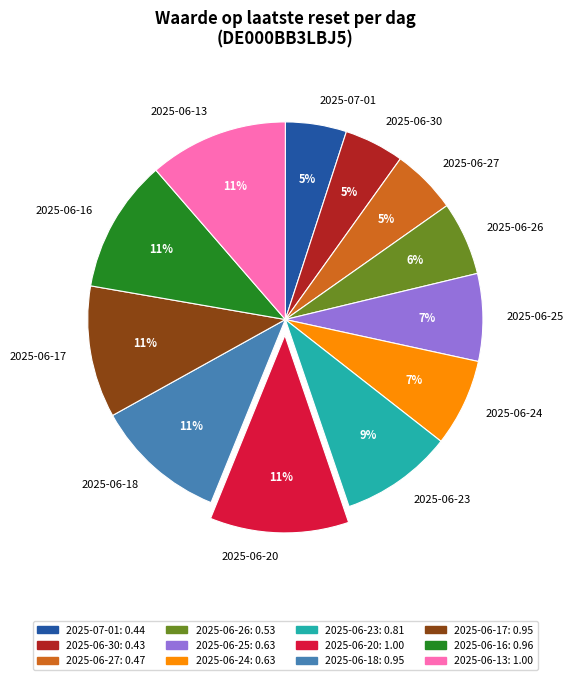

Is it true that 2025-06-30 is 5% of the pie?

True